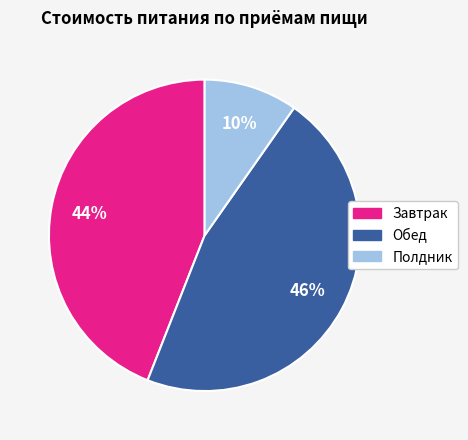

Do Обед and Полдник together represent more than half of the pie?

Yes